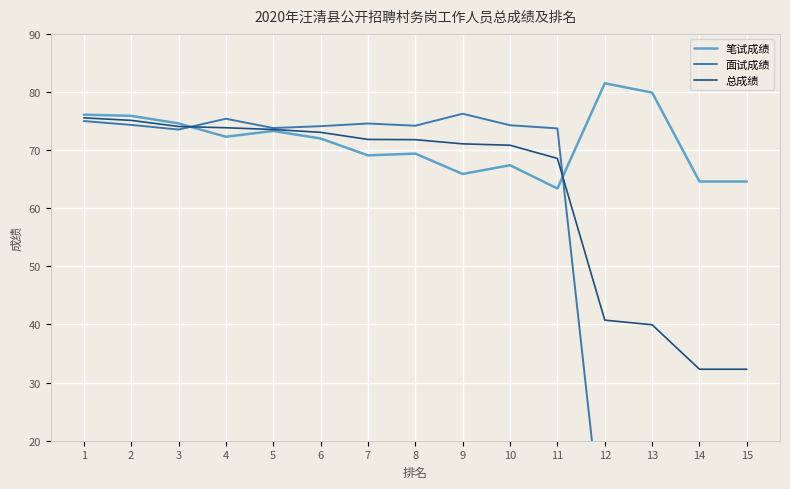

Reading left to right, list all the values displayed in this chart.

笔试成绩: 76.1	75.9	74.6	72.3	73.3	72.0	69.1	69.4	65.9	67.4	63.4	81.5	79.9	64.6	64.6
面试成绩: 75.0	74.3	73.5	75.4	73.8	74.1	74.6	74.2	76.3	74.3	73.7	0.0	0.0	0.0	0.0
总成绩: 75.5	75.1	74.1	73.8	73.5	73.1	71.8	71.8	71.1	70.8	68.6	40.8	40.0	32.3	32.3